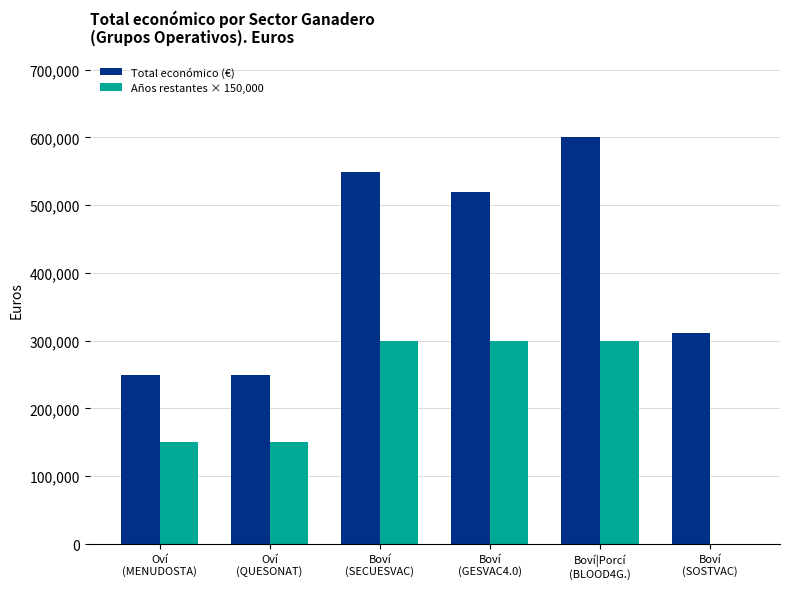

The Años restantes × 150,000 series shows 191026 at Boví
(SOSTVAC). True or false?

False